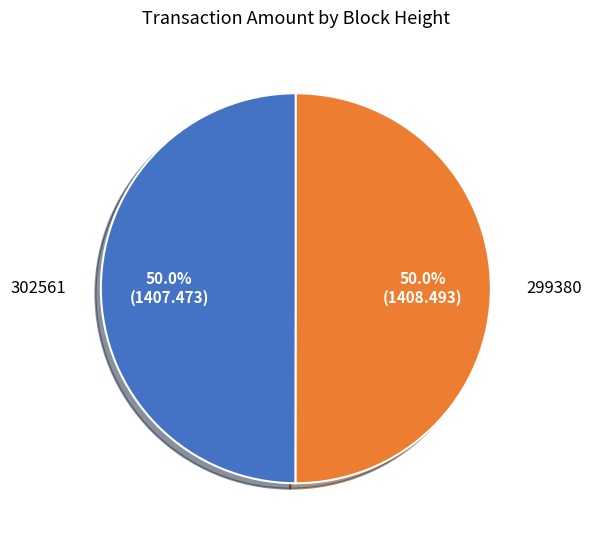

What is the ratio of the value at 299380 to the value at 302561?

1.0